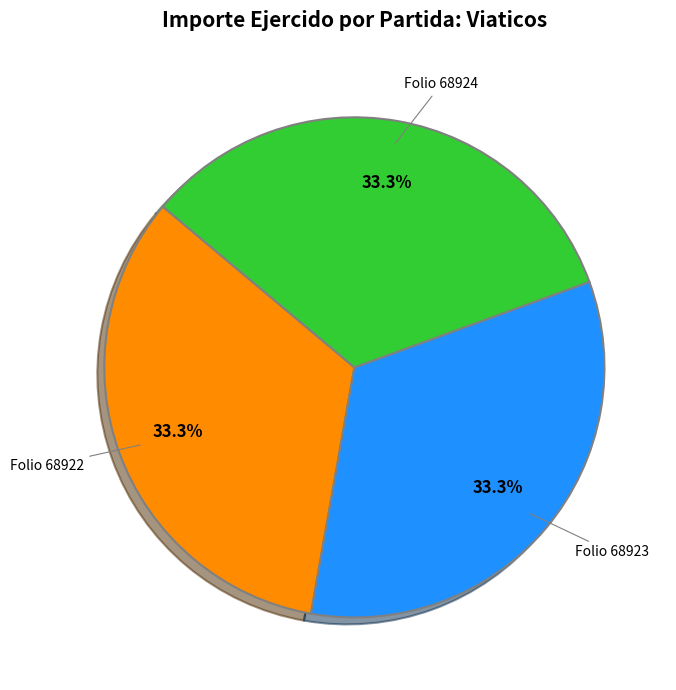

How many segments does this pie chart have?

3